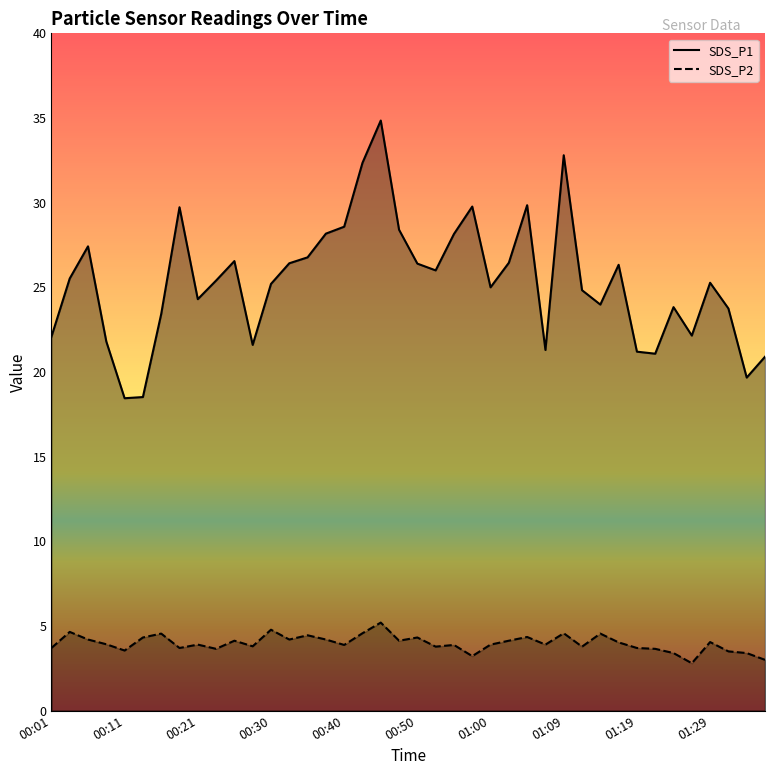

The SDS_P1 series shows 10.3 at 00:11. True or false?

False